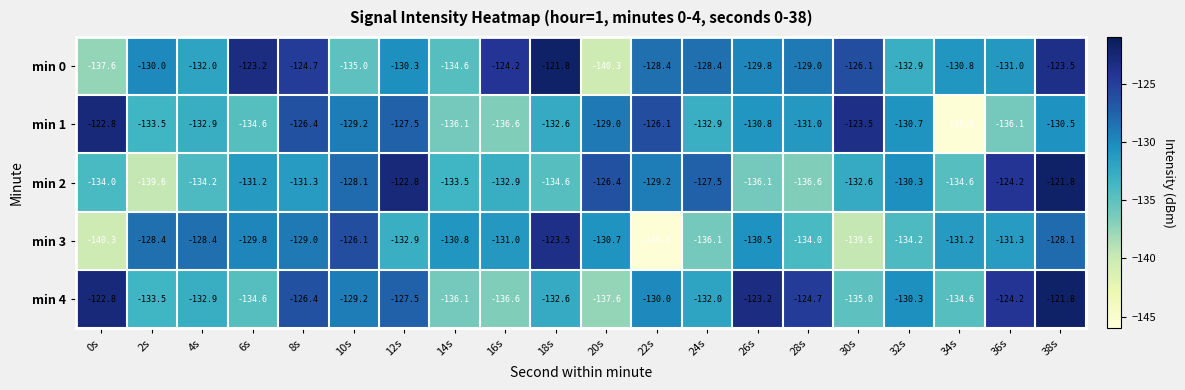

What is the total value across all series at 30s?

-656.8